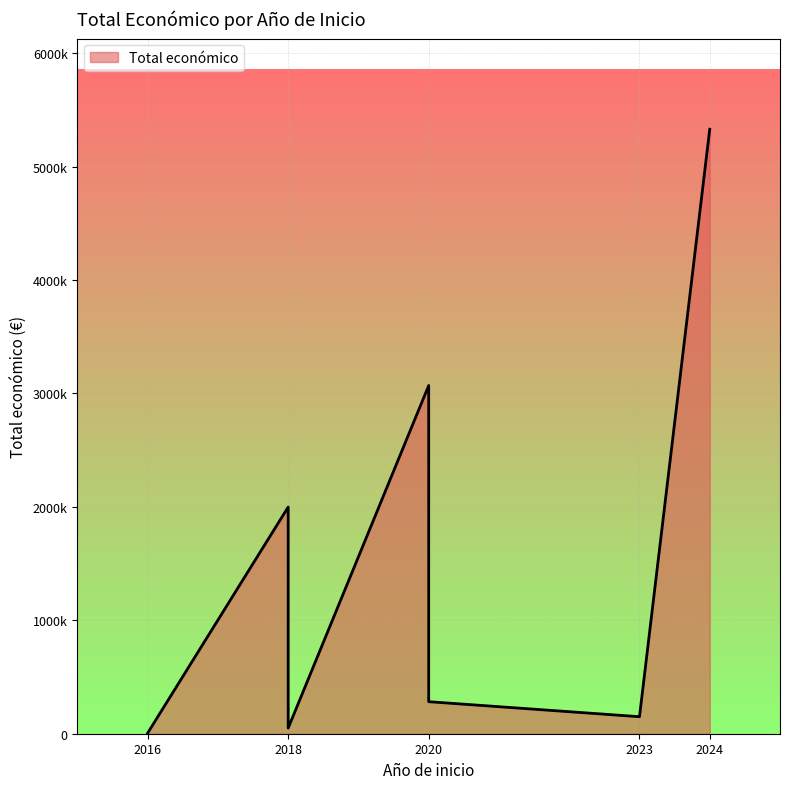

The chart shows a value of 57124 at 2023. True or false?

False